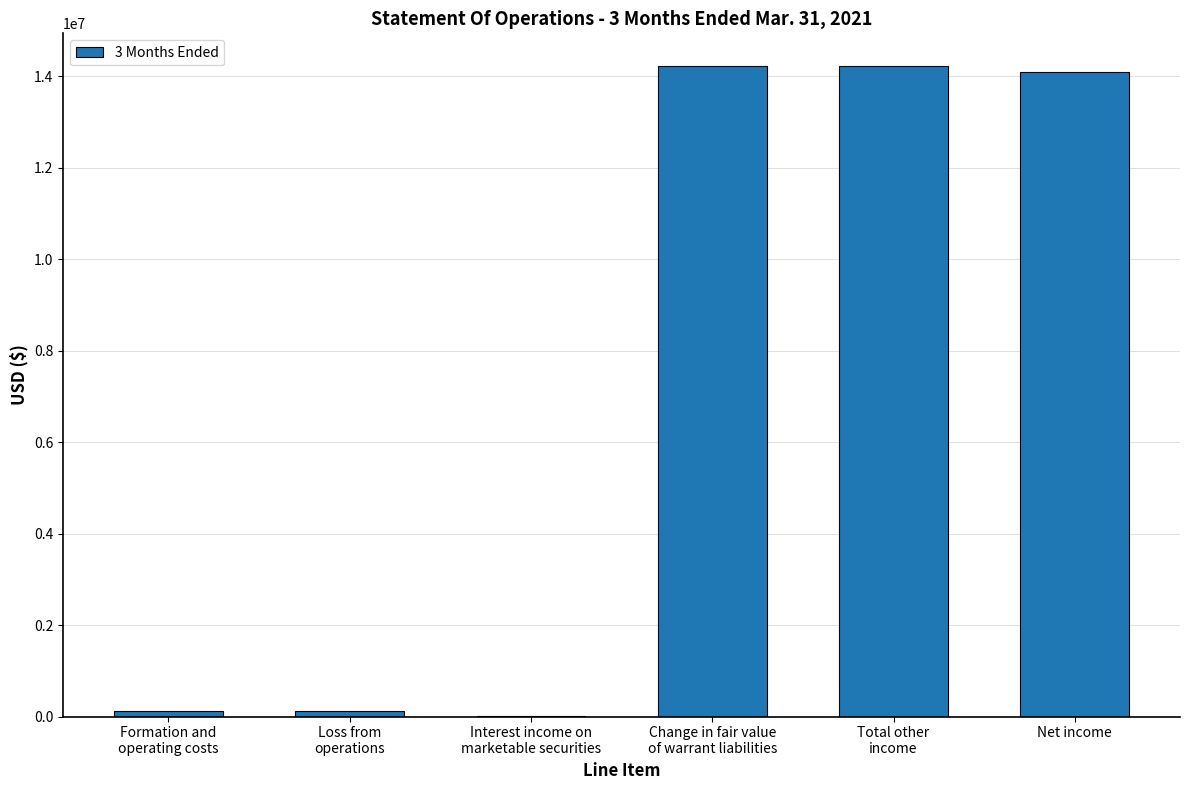

What is the sum of all values?

42801768